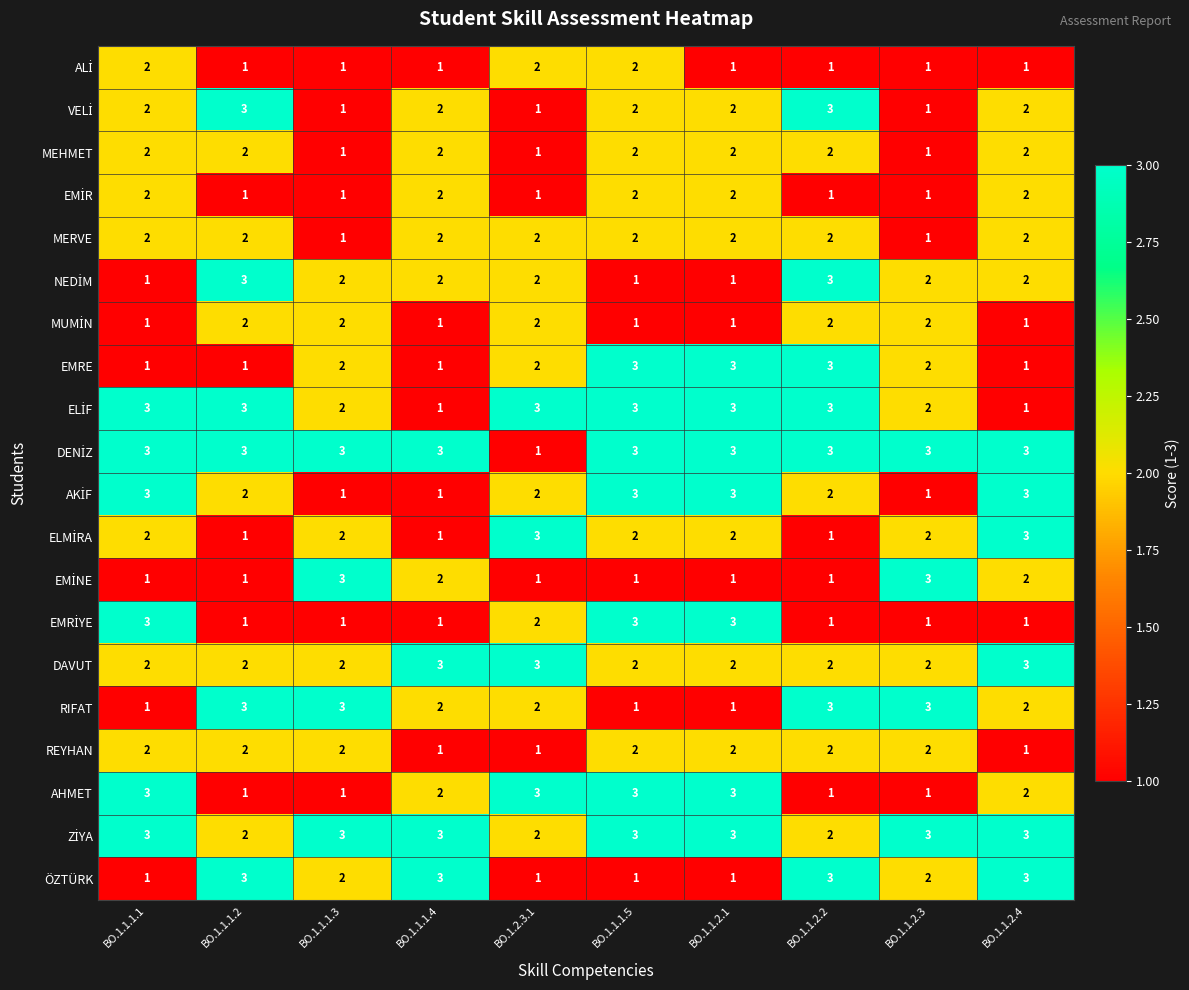

At which category is the sum across all series the highest?

BO.1.1.1.5